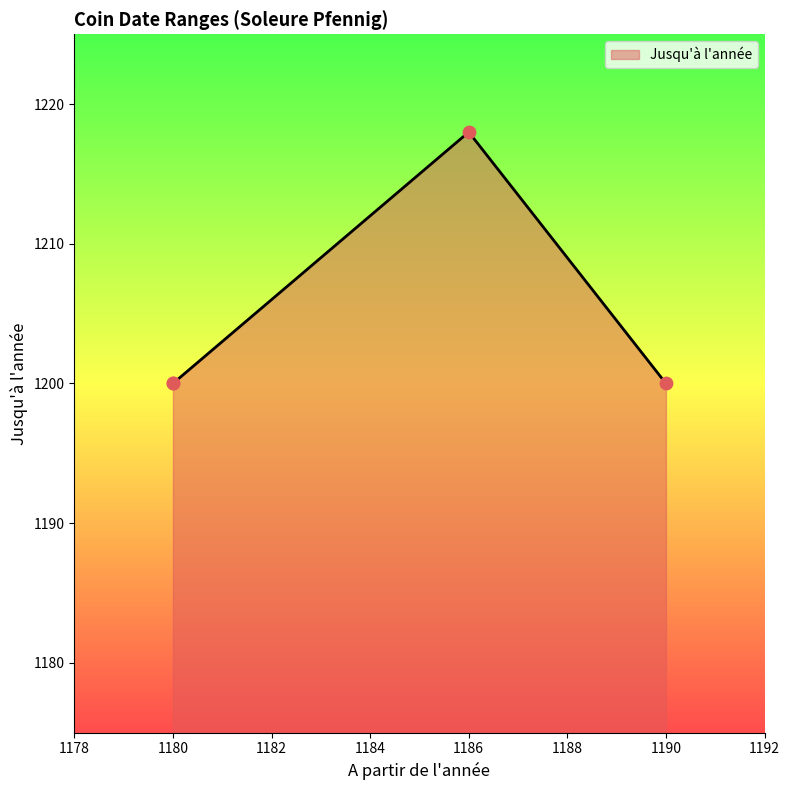

Between 1180 and 1180, which is larger?

1180